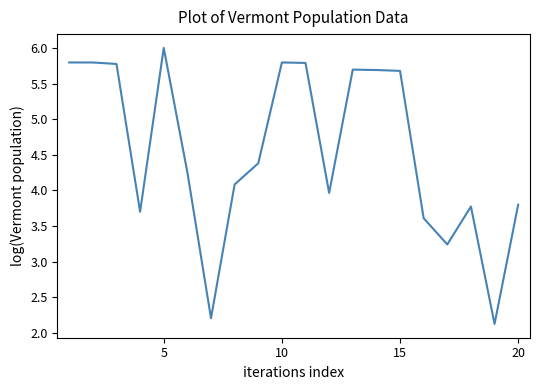

What is the difference between the maximum and minimum values?

3.9